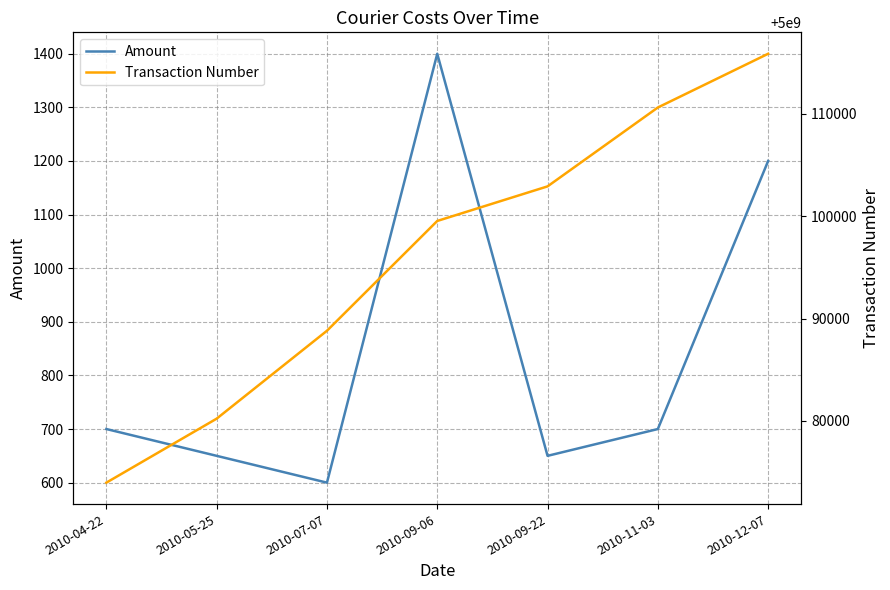

True or false: Amount and Transaction Number cross at least once.

False